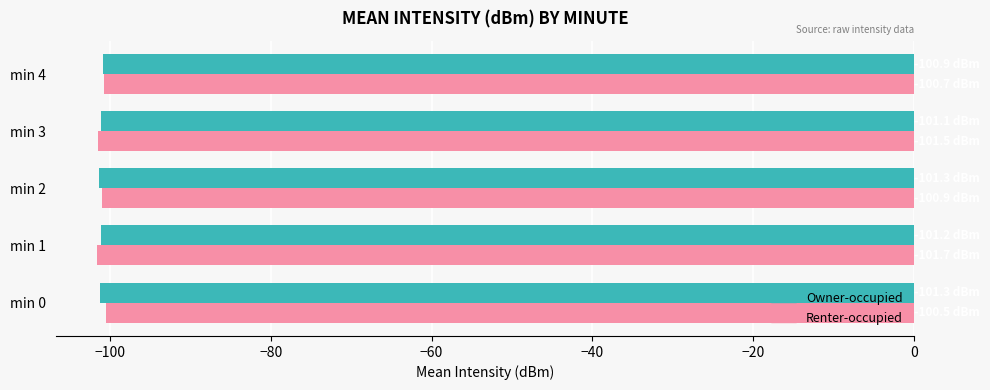

What is the highest value of the Owner-occupied series?

-100.9